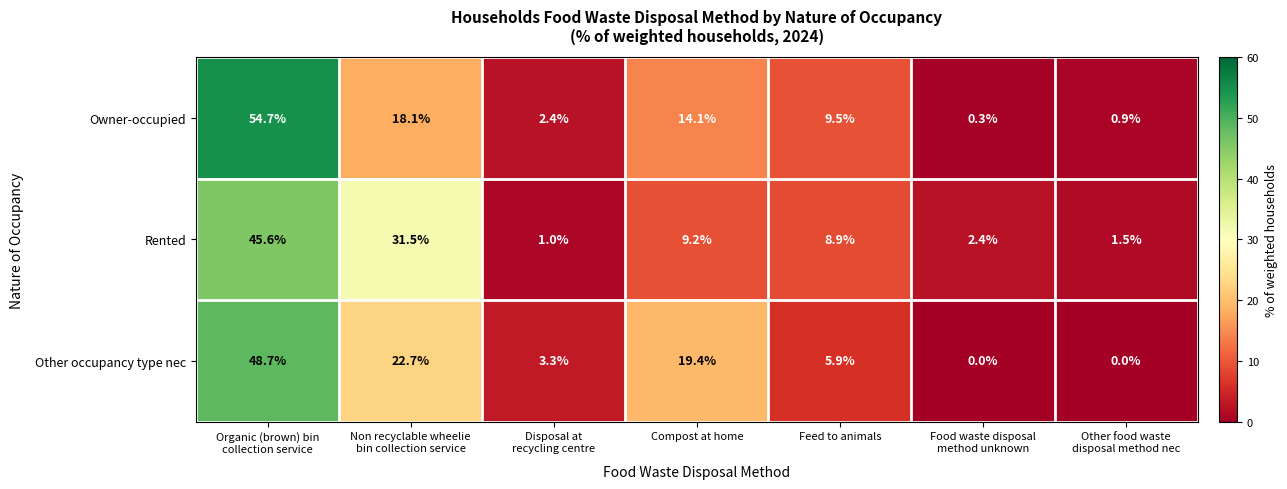

Reading left to right, list all the values displayed in this chart.

Owner-occupied: 54.7	18.1	2.4	14.1	9.5	0.3	0.9
Rented: 45.6	31.5	1.0	9.2	8.9	2.4	1.5
Other occupancy type nec: 48.7	22.7	3.3	19.4	5.9	0.0	0.0